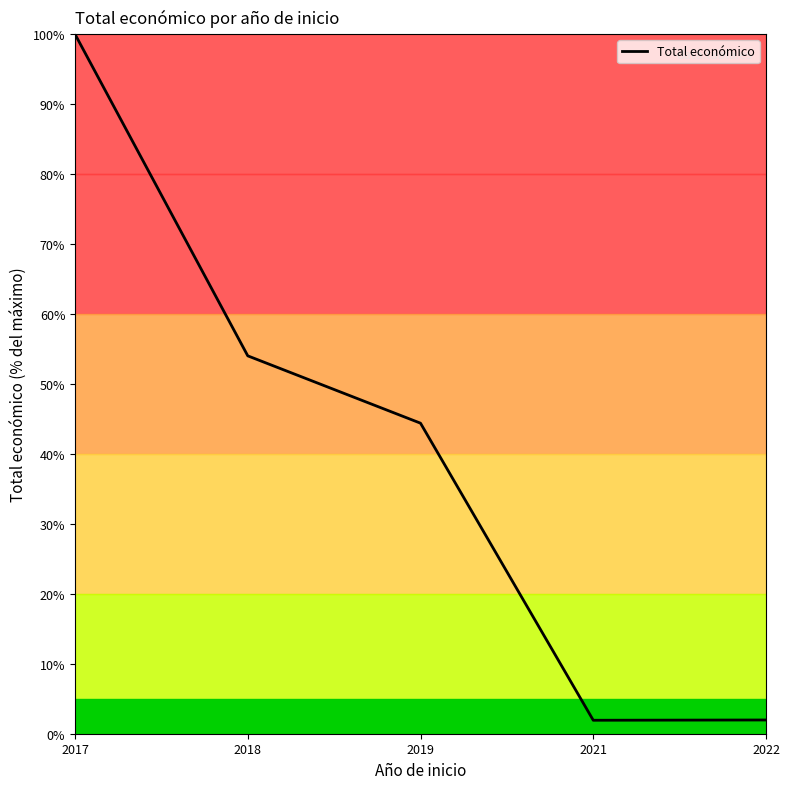

What is the ratio of the value at 2018 to the value at 2017?

0.5